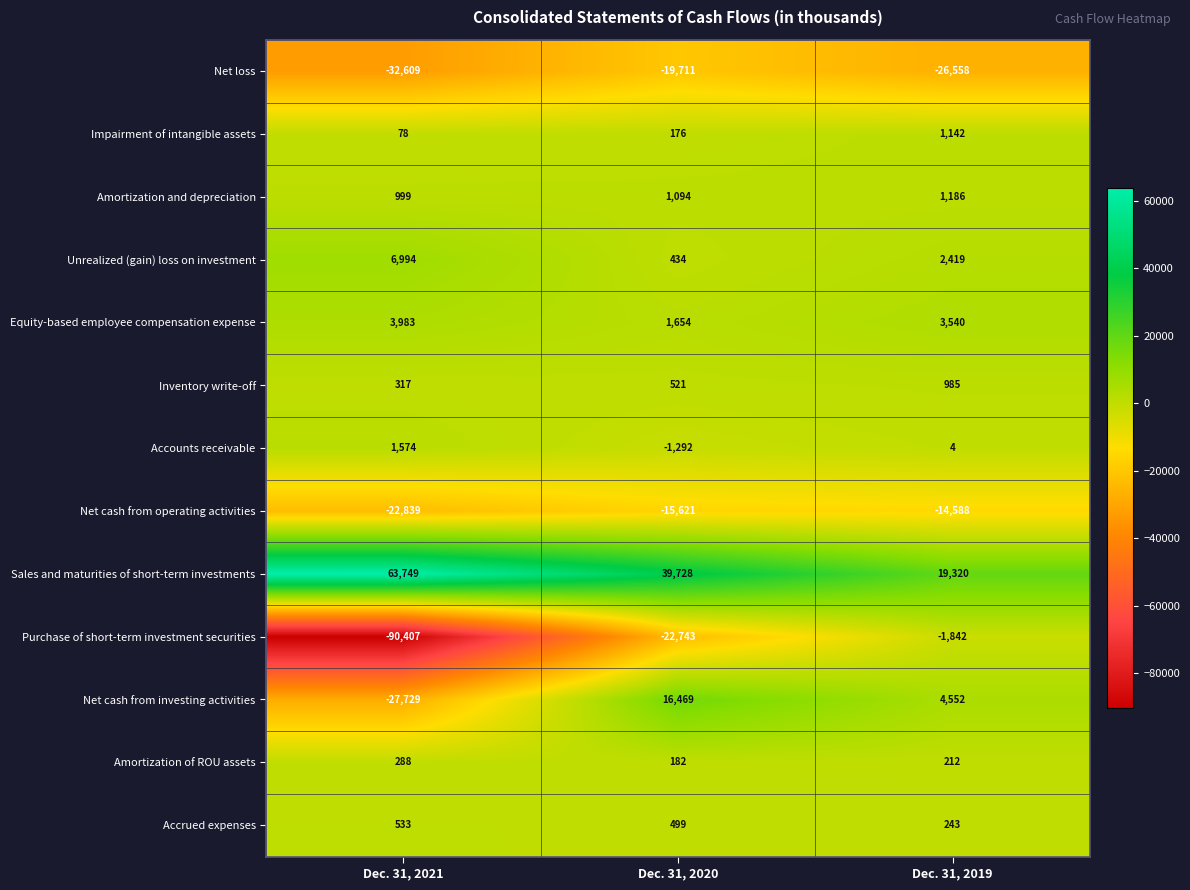

What is the total value across all series at Dec. 31, 2021?

-95069